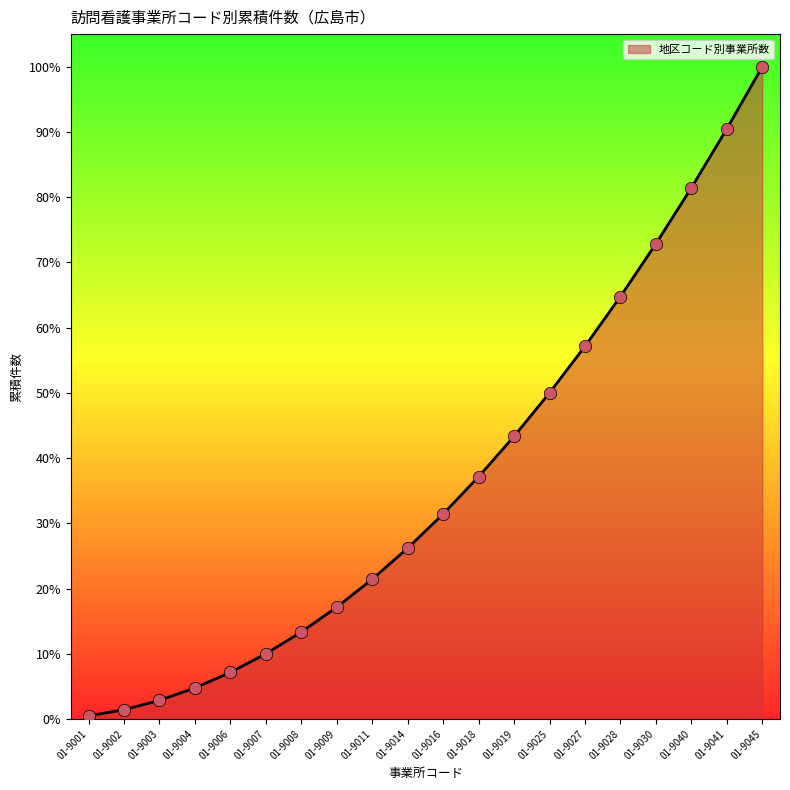

Which has a higher value, 01-9003 or 01-9018?

01-9018